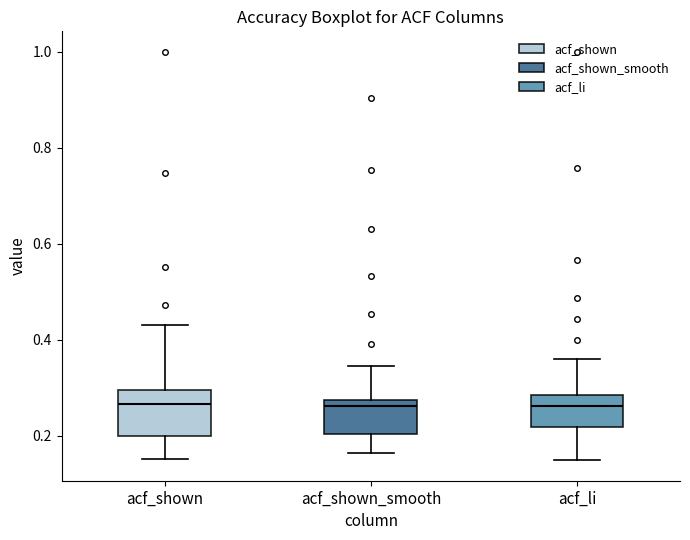

Reading left to right, read every box against the y-axis: the position of its median line, the range the box covers, and the ends of its whiskers. The values are not printed on the chart, so give them approximately, as read against the axis.

acf_shown: median 0.26, box 0.20 to 0.30, whiskers 0.16 to 0.44
acf_shown_smooth: median 0.26, box 0.20 to 0.28, whiskers 0.16 to 0.34
acf_li: median 0.26, box 0.22 to 0.28, whiskers 0.14 to 0.36